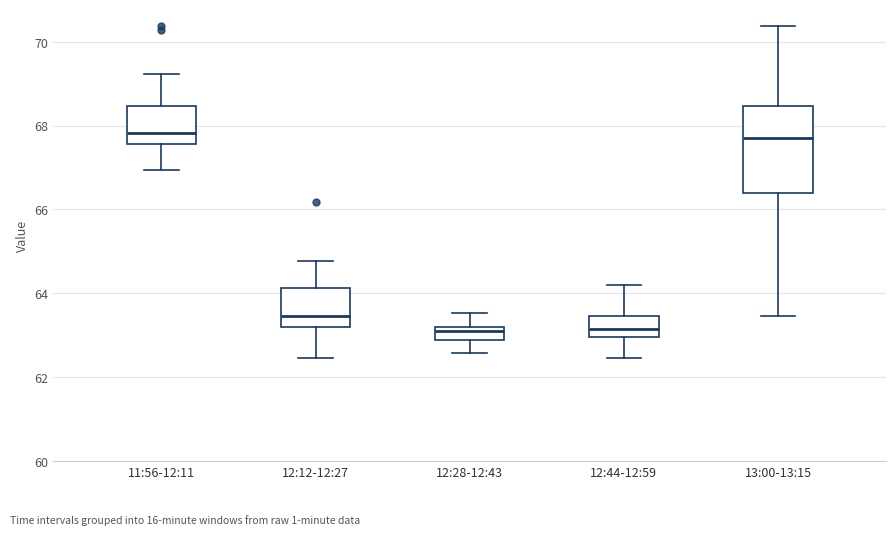

Which box is the tallest, from its lower edge to its upper edge?

13:00-13:15